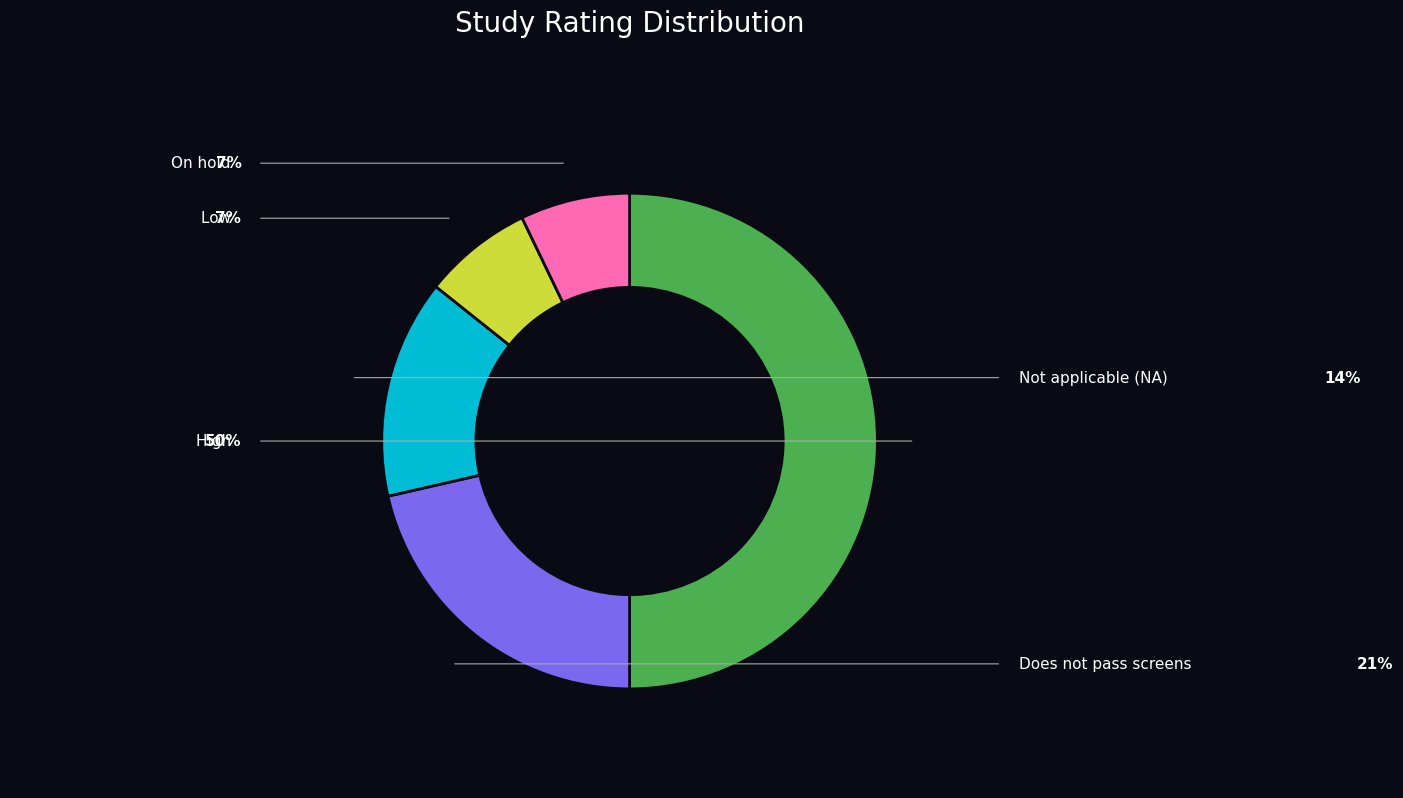

Which category has the biggest portion of the pie?

High